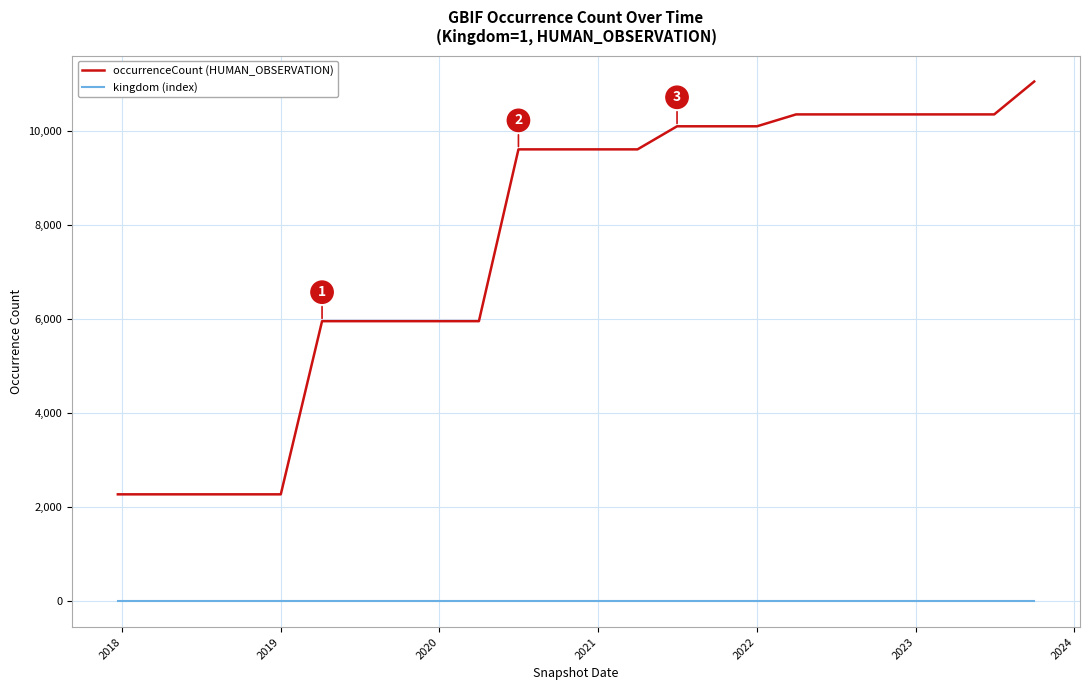

How many series are shown in this chart?

2